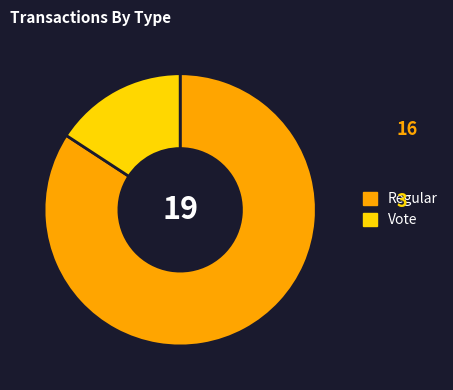

What is the smallest slice in the pie chart?

Vote